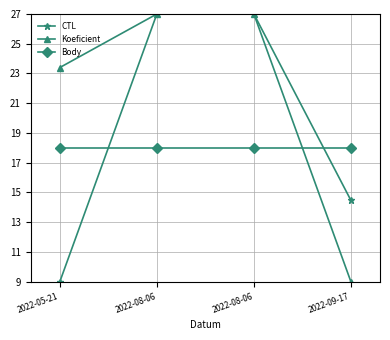

What is the label of the 3rd point from the right?

2022-08-06